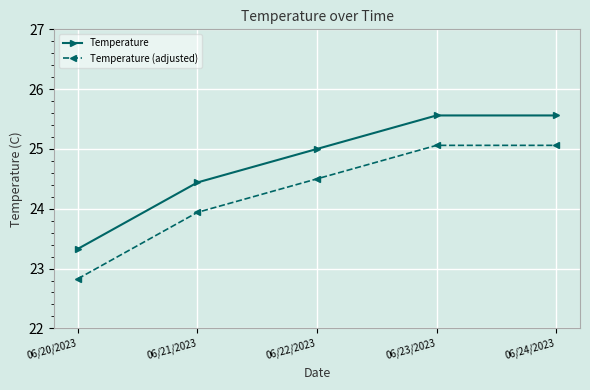

What is the sum of all Temperature values?

123.9